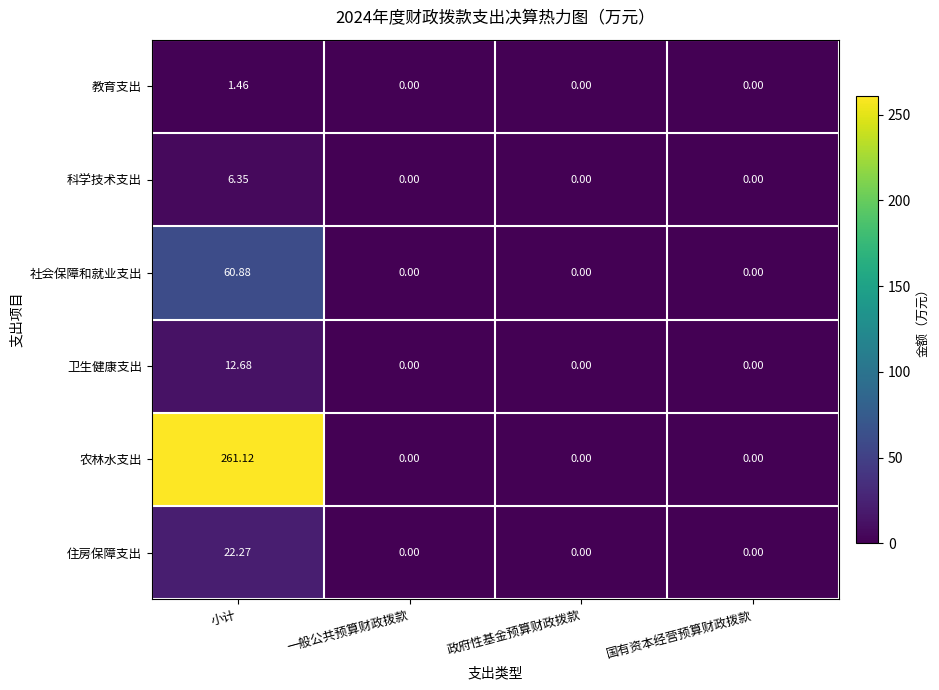

How many data points does each series have?

4